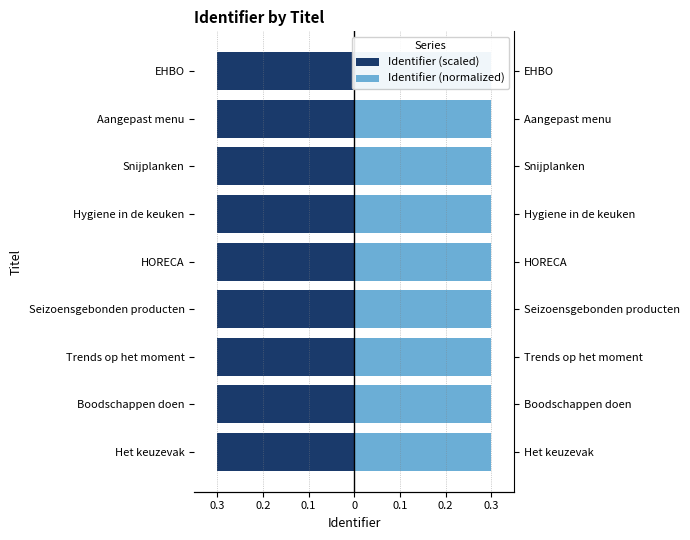

What are all the series names shown in the legend?

Identifier (scaled), Identifier (normalized)